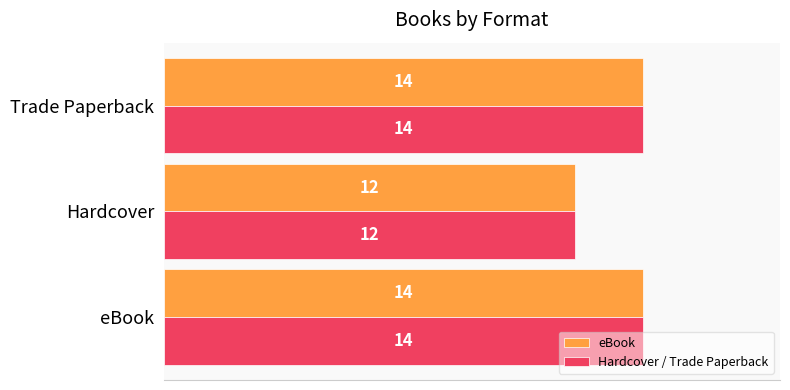

How many Hardcover / Trade Paperback values are between 12 and 14?

3